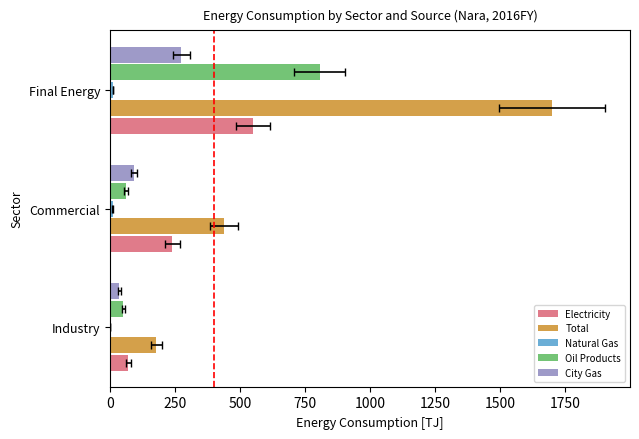

What is the value of the Natural Gas bar at the 2nd from the left?

10.7